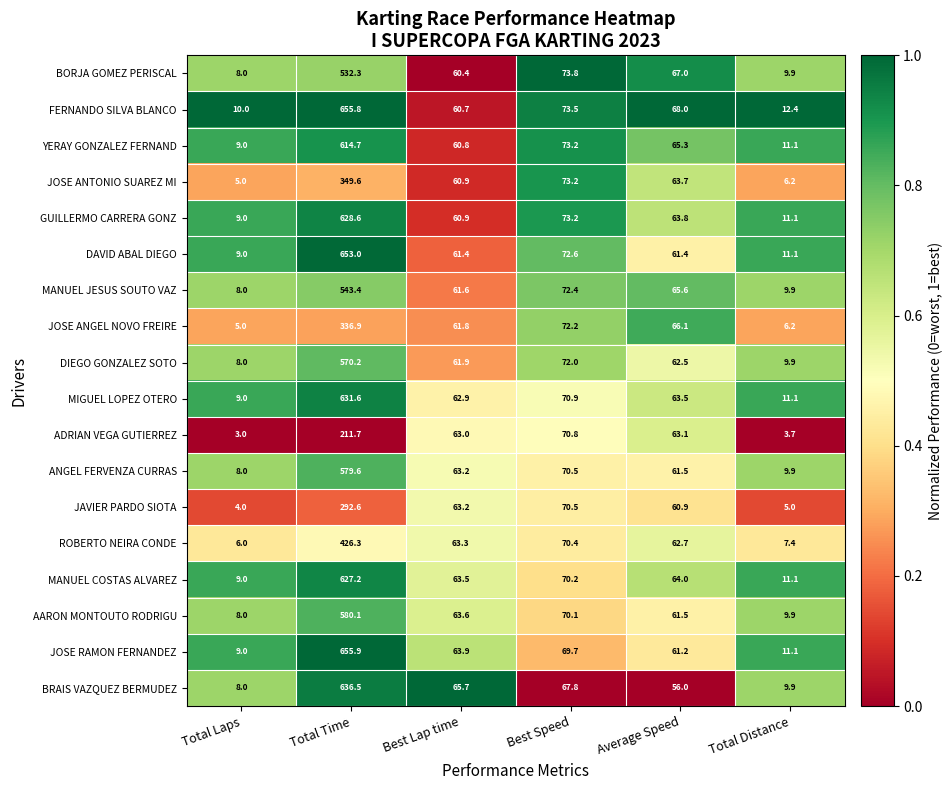

Which category has the lowest value in the ROBERTO NEIRA CONDE series?

Total Laps